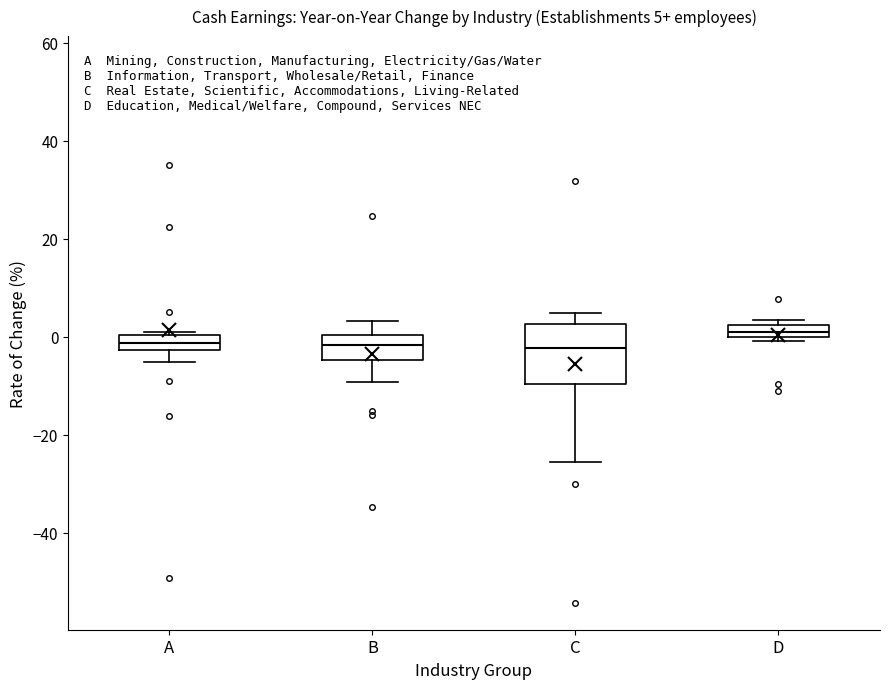

Which box is the tallest, from its lower edge to its upper edge?

C